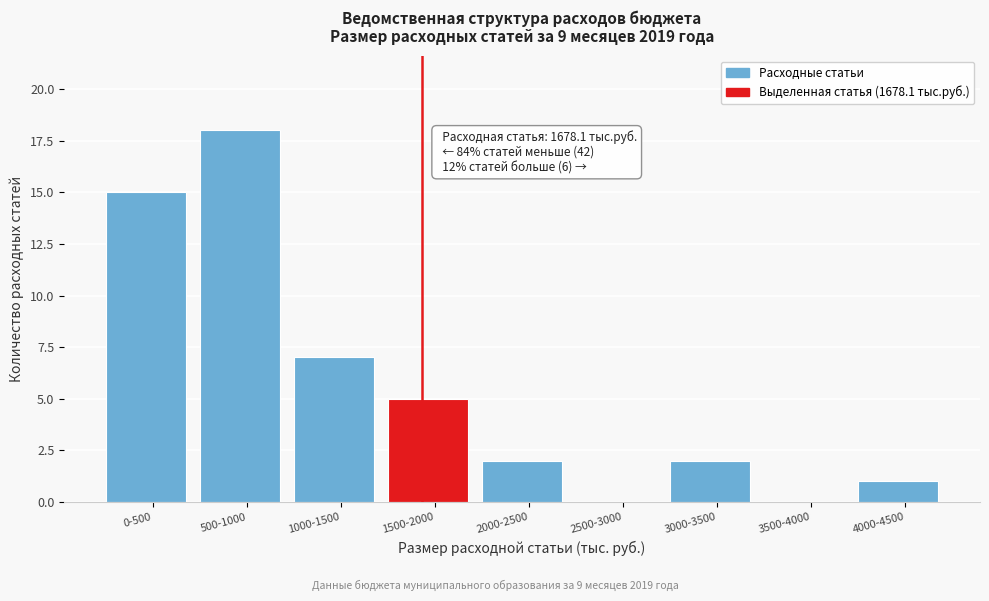

Reading right to left, list all the values displayed in this chart.

4000-4500=1	3500-4000=0	3000-3500=2	2500-3000=0	2000-2500=2	1500-2000=5	1000-1500=7	500-1000=18	0-500=15